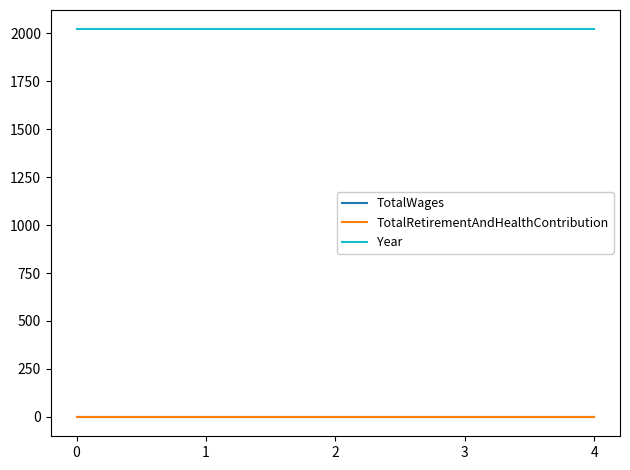

Is the value of TotalRetirementAndHealthContribution at 3 greater than the value of Year at 0?

No